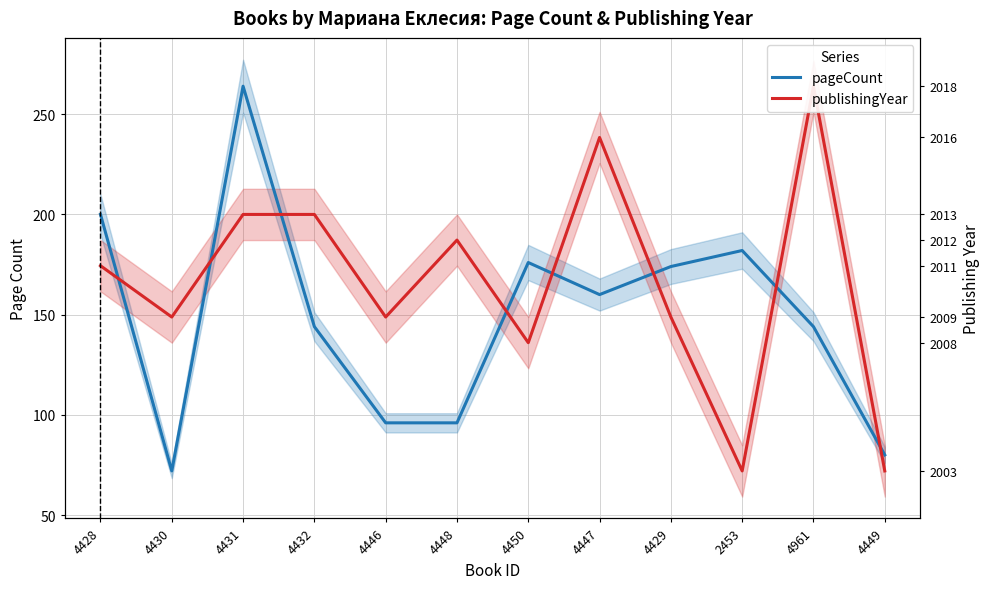

In pageCount, how many points are lower than both neighbors (excluding endpoints)?

2